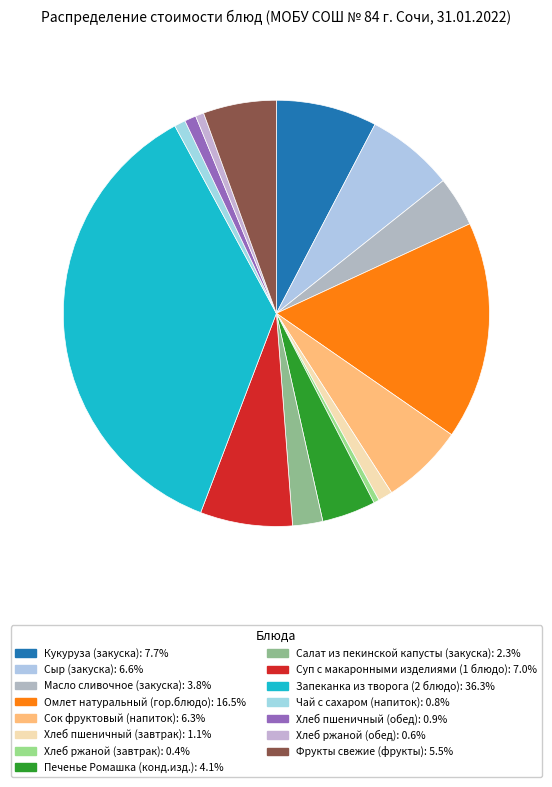

To the nearest percent, what portion does Суп с макаронными изделиями (1 блюдо) represent?

7%